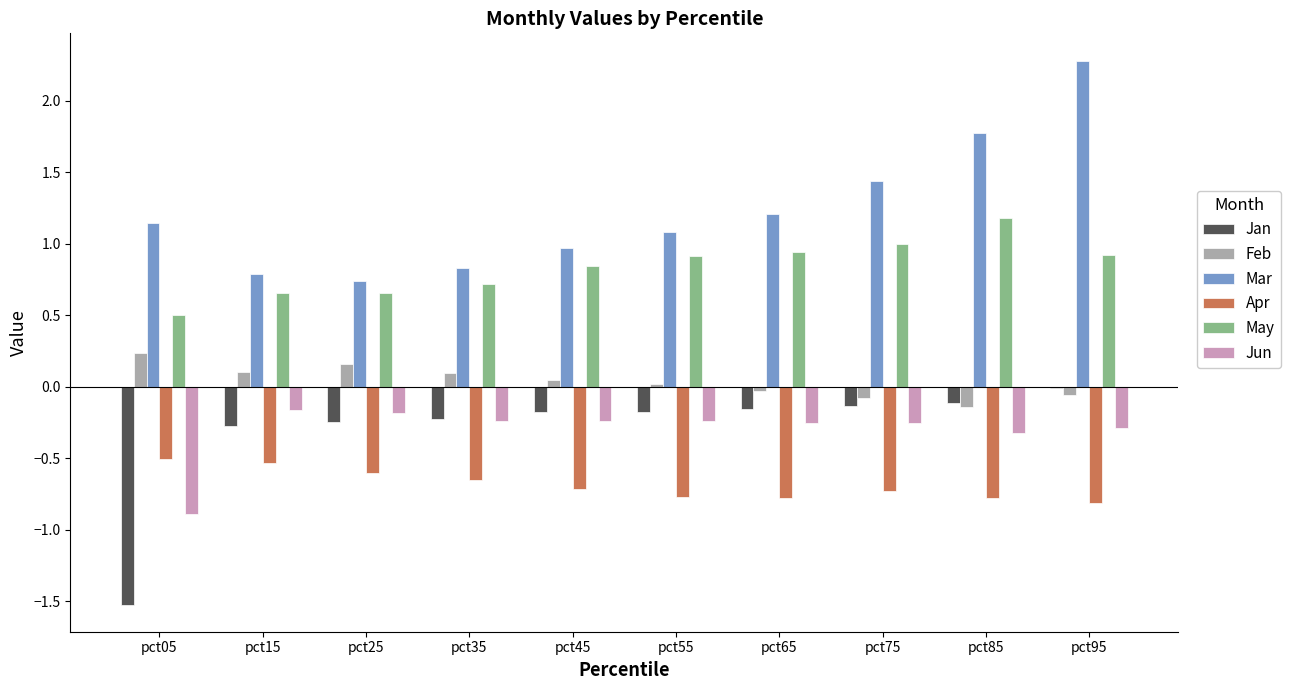

How many groups of bars are there?

10